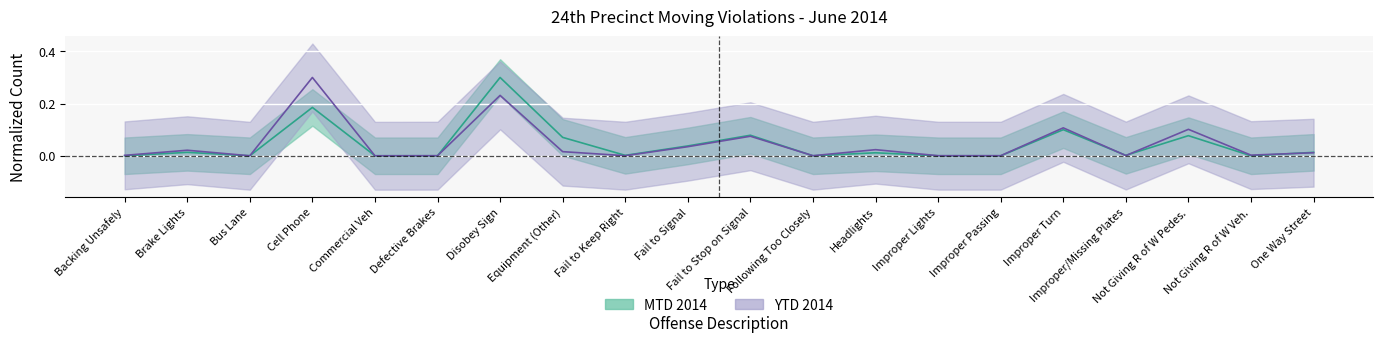

How many values in the YTD 2014 series exceed 0?

18